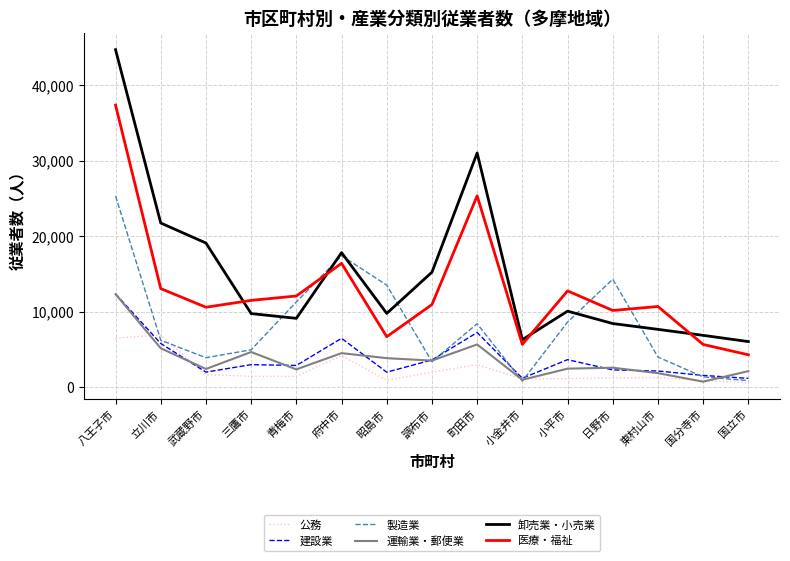

What is the smallest value displayed?

601